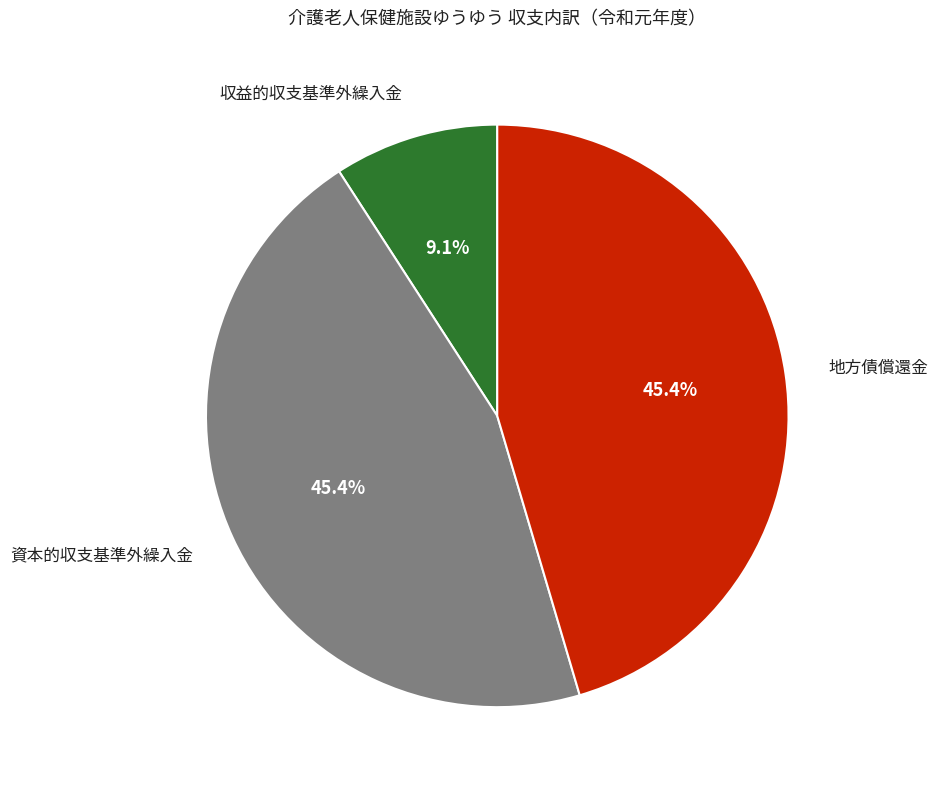

Count the number of slices in the pie.

3